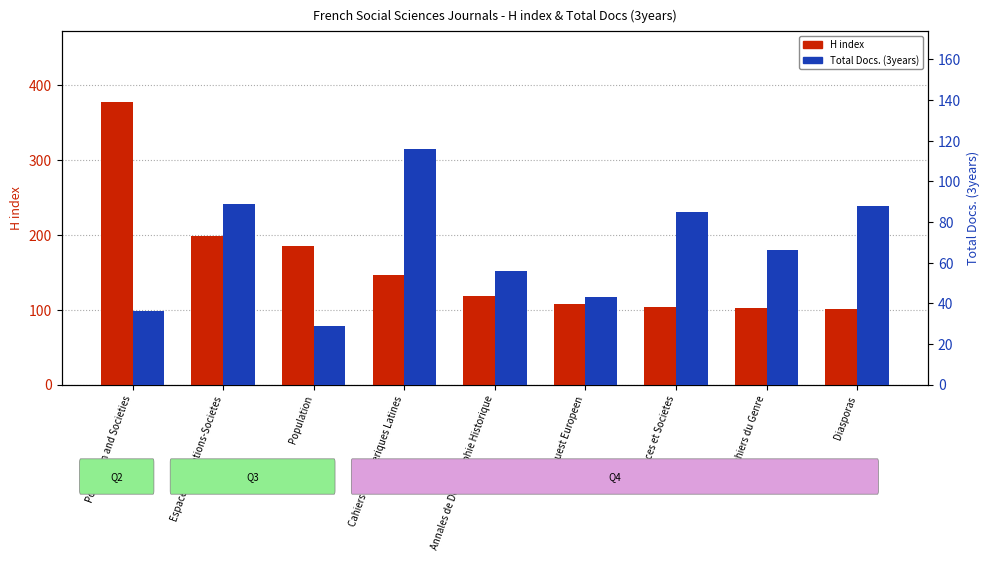

What is the difference between the maximum and minimum values in the Total Docs. (3years) series?

87